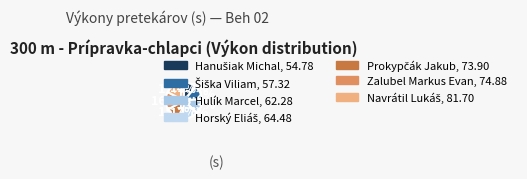

What percentage is NOT represented by Šiška Viliam?

87.8%